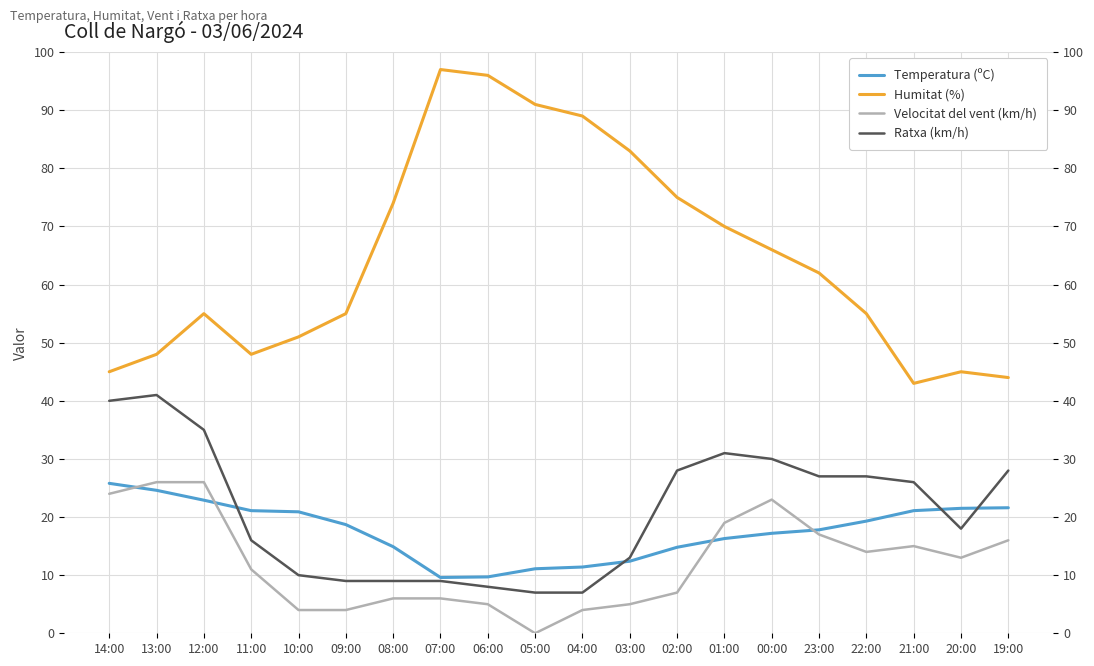

What are all the series names shown in the legend?

Temperatura (ºC), Humitat (%), Velocitat del vent (km/h), Ratxa (km/h)